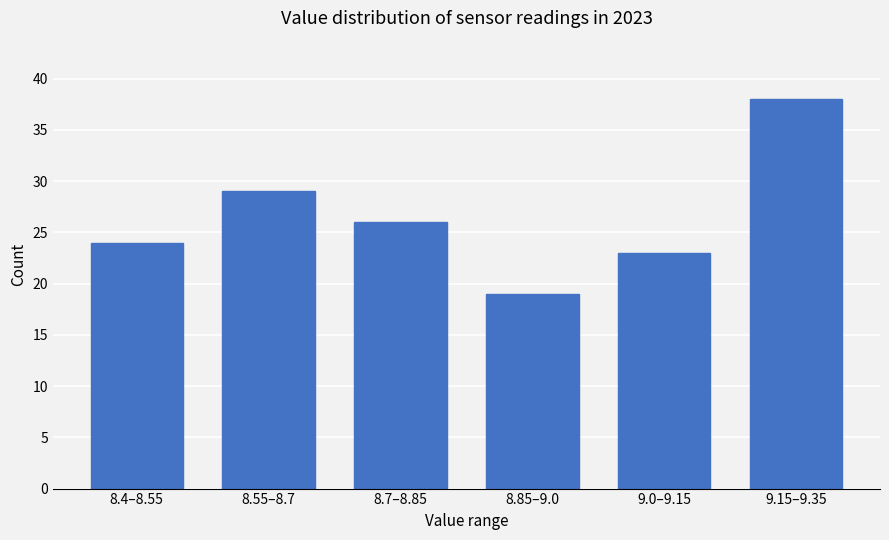

Reading left to right, extract all data points from this chart.

24	29	26	19	23	38